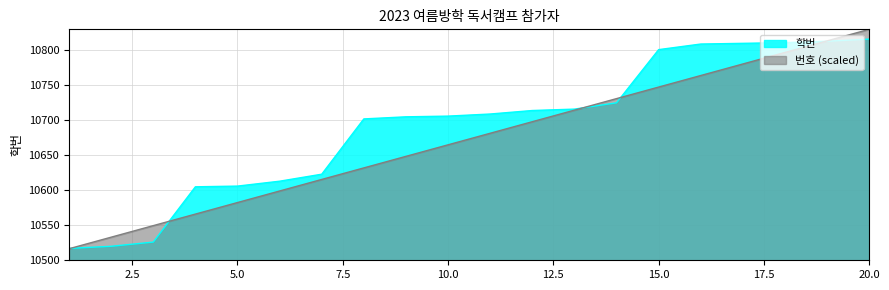

Which series ends up on top after the final intersection of 번호 and 학번?

번호